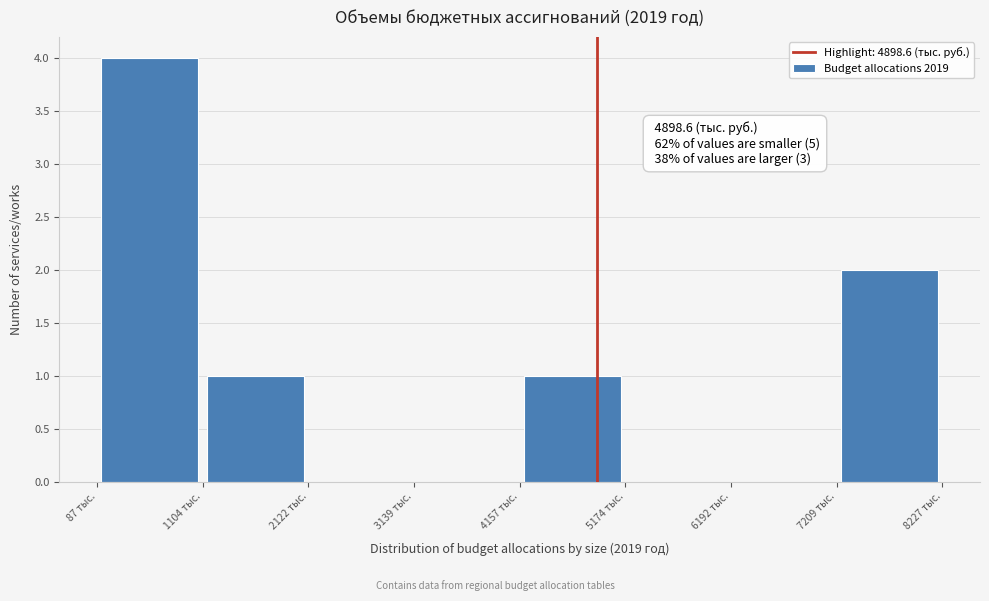

Over which range of the x-axis is the bar tallest?

0 to 1200